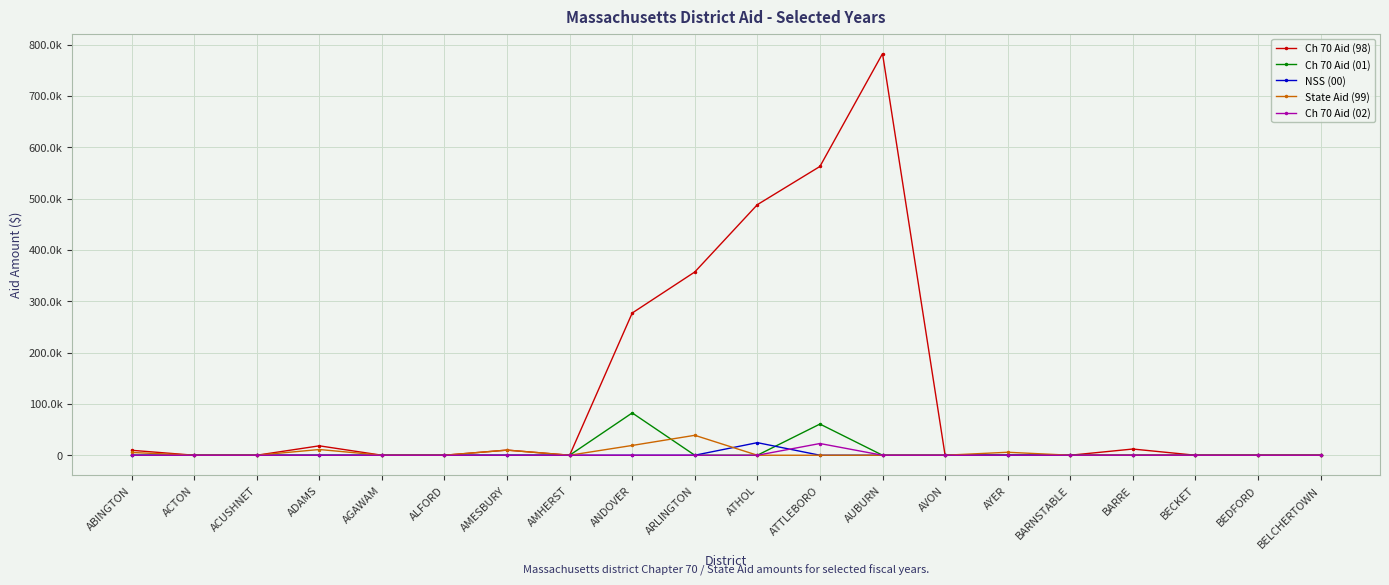

Reading right to left, extract all data points from this chart.

Ch 70 Aid (98): 0	0	0	12096	0	0	0	782431	562661	488209	357058	277066	0	9992	0	0	18328	0	0	9638
Ch 70 Aid (01): 0	0	0	0	0	0	0	0	60752	0	0	82441	0	0	0	0	0	0	0	0
NSS (00): 0	0	0	0	0	0	0	0	0	24516	0	0	0	0	0	0	0	0	0	0
State Aid (99): 0	0	0	0	0	5800	0	0	0	0	38840	19079	0	9992	0	0	11154	0	0	5364
Ch 70 Aid (02): 0	0	0	0	0	0	0	0	22835	0	0	0	0	0	0	0	0	0	0	0